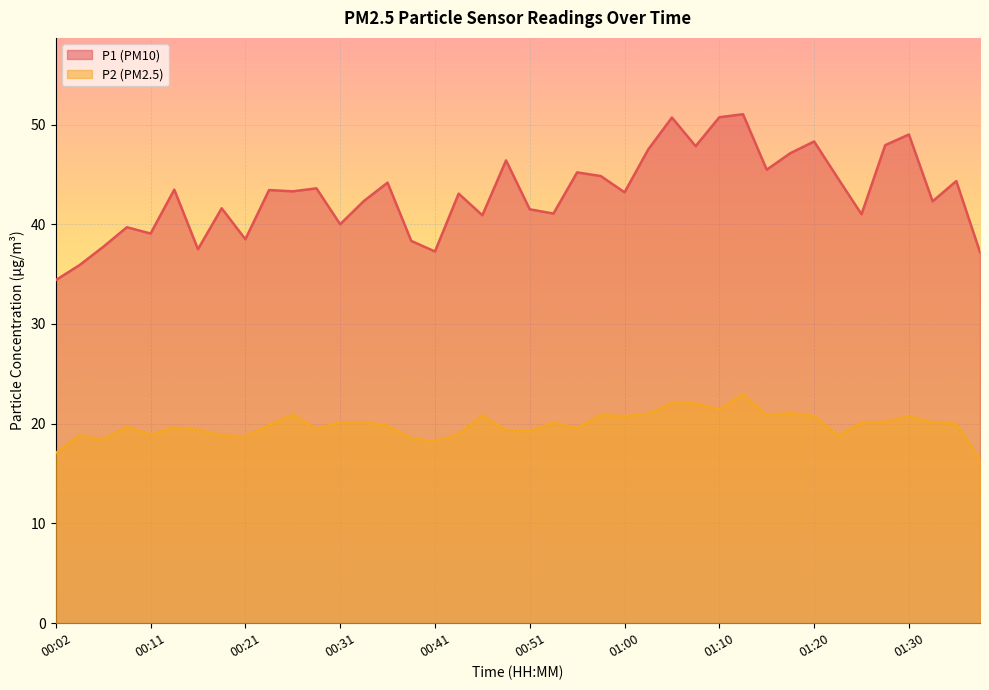

Reading left to right, transcribe all the data shown in this chart.

P1: 00:02=34.4	00:04=35.9	00:07=37.7	00:09=39.7	00:11=39.1	00:14=43.5	00:16=37.5	00:19=41.6	00:21=38.5	00:24=43.4	00:26=43.3	00:28=43.6	00:31=40.0	00:33=42.3	00:36=44.2	00:38=38.3	00:41=37.3	00:43=43.1	00:46=40.9	00:48=46.4	00:51=41.5	00:53=41.1	00:56=45.2	00:58=44.8	01:00=43.2	01:03=47.5	01:05=50.7	01:08=47.8	01:10=50.7	01:13=51.0	01:15=45.5	01:18=47.1	01:20=48.3	01:22=44.6	01:25=41.0	01:27=47.9	01:30=49.0	01:32=42.3	01:35=44.3	01:37=37.2
P2: 00:02=17.1	00:04=18.8	00:07=18.4	00:09=19.7	00:11=18.9	00:14=19.6	00:16=19.4	00:19=18.8	00:21=18.7	00:24=19.9	00:26=20.9	00:28=19.5	00:31=20.1	00:33=20.1	00:36=19.8	00:38=18.5	00:41=18.2	00:43=18.9	00:46=20.8	00:48=19.3	00:51=19.3	00:53=20.1	00:56=19.6	00:58=20.9	01:00=20.8	01:03=21.0	01:05=22.1	01:08=22.0	01:10=21.4	01:13=23.0	01:15=20.9	01:18=21.1	01:20=20.8	01:22=18.8	01:25=20.1	01:27=20.2	01:30=20.7	01:32=20.1	01:35=20.0	01:37=16.4